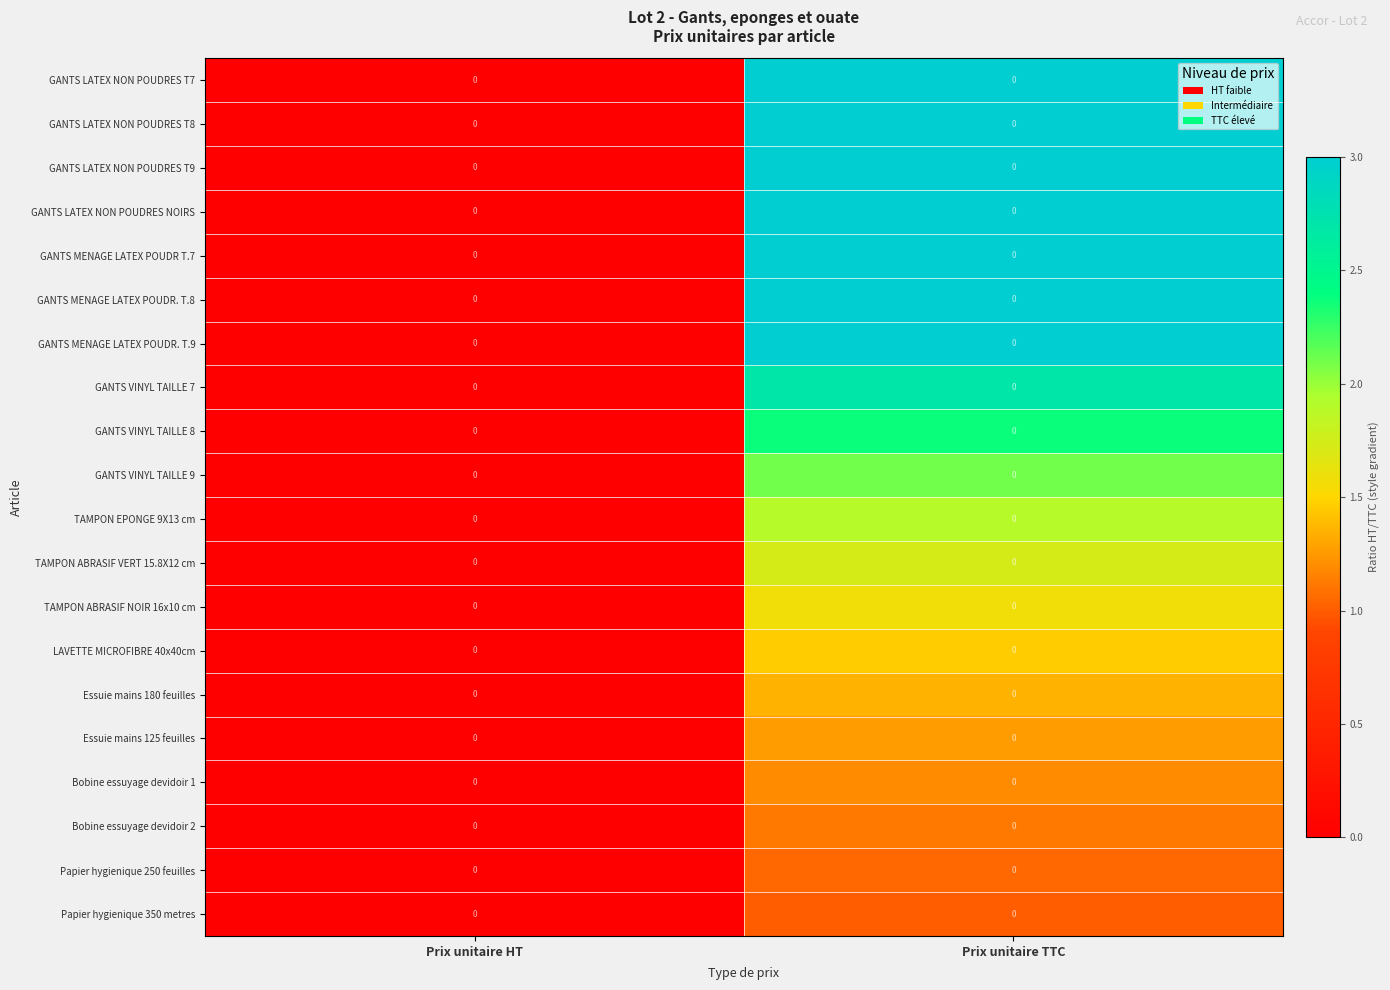

Reading right to left, transcribe all the data shown in this chart.

GANTS LATEX NON POUDRES T7: Prix unitaire TTC=0.0	Prix unitaire HT=0.0
GANTS LATEX NON POUDRES T8: Prix unitaire TTC=0.0	Prix unitaire HT=0.0
GANTS LATEX NON POUDRES T9: Prix unitaire TTC=0.0	Prix unitaire HT=0.0
GANTS LATEX NON POUDRES NOIRS: Prix unitaire TTC=0.0	Prix unitaire HT=0.0
GANTS MENAGE LATEX POUDR T.7: Prix unitaire TTC=0.0	Prix unitaire HT=0.0
GANTS MENAGE LATEX POUDR. T.8: Prix unitaire TTC=0.0	Prix unitaire HT=0.0
GANTS MENAGE LATEX POUDR. T.9: Prix unitaire TTC=0.0	Prix unitaire HT=0.0
GANTS VINYL TAILLE 7: Prix unitaire TTC=0.0	Prix unitaire HT=0.0
GANTS VINYL TAILLE 8: Prix unitaire TTC=0.0	Prix unitaire HT=0.0
GANTS VINYL TAILLE 9: Prix unitaire TTC=0.0	Prix unitaire HT=0.0
TAMPON EPONGE 9X13 cm: Prix unitaire TTC=0.0	Prix unitaire HT=0.0
TAMPON ABRASIF VERT 15.8X12 cm: Prix unitaire TTC=0.0	Prix unitaire HT=0.0
TAMPON ABRASIF NOIR 16x10 cm: Prix unitaire TTC=0.0	Prix unitaire HT=0.0
LAVETTE MICROFIBRE 40x40cm: Prix unitaire TTC=0.0	Prix unitaire HT=0.0
Essuie mains 180 feuilles: Prix unitaire TTC=0.0	Prix unitaire HT=0.0
Essuie mains 125 feuilles: Prix unitaire TTC=0.0	Prix unitaire HT=0.0
Bobine essuyage devidoir 1: Prix unitaire TTC=0.0	Prix unitaire HT=0.0
Bobine essuyage devidoir 2: Prix unitaire TTC=0.0	Prix unitaire HT=0.0
Papier hygienique 250 feuilles: Prix unitaire TTC=0.0	Prix unitaire HT=0.0
Papier hygienique 350 metres: Prix unitaire TTC=0.0	Prix unitaire HT=0.0